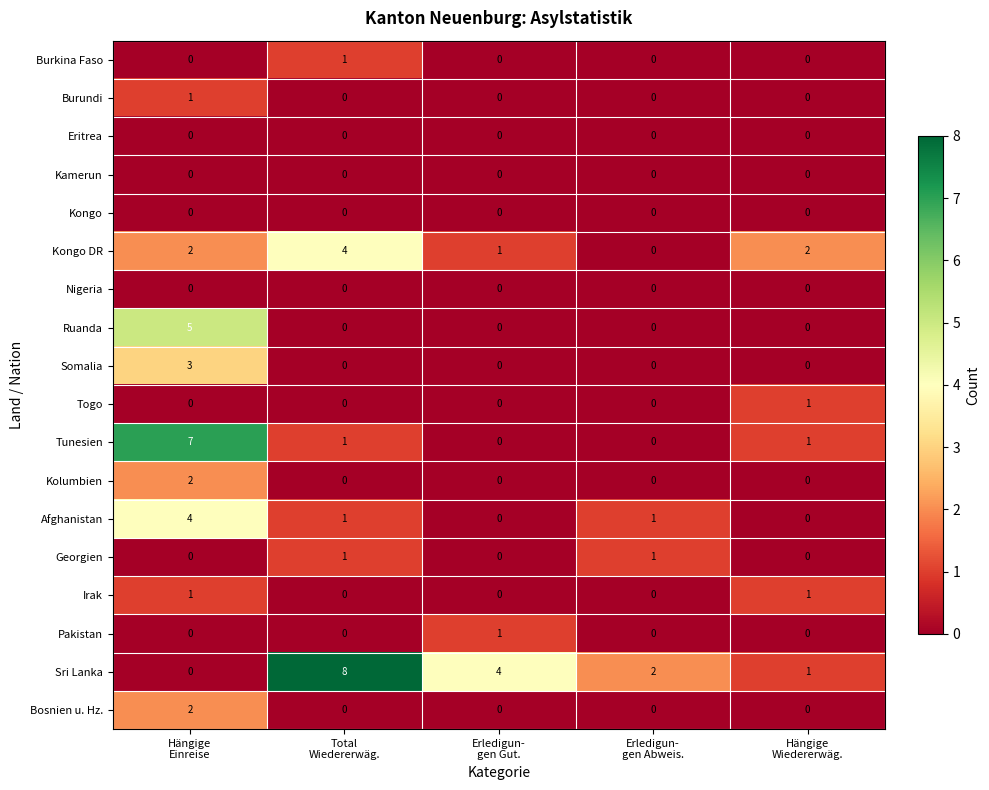

What is the greatest value displayed?

8